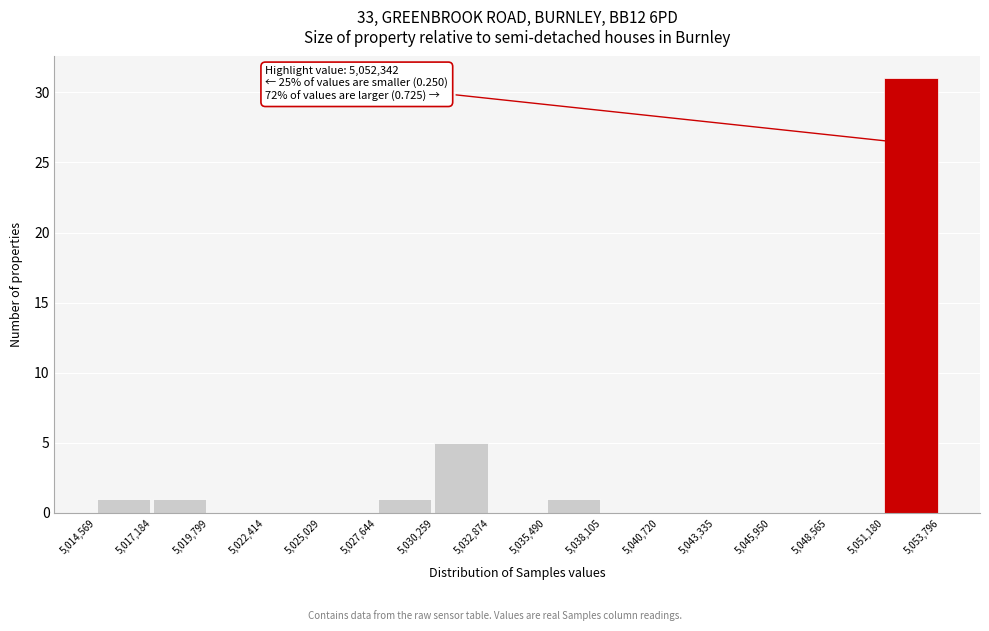

Which range on the x-axis has the tallest bar?

5,051,180 to 5,053,796